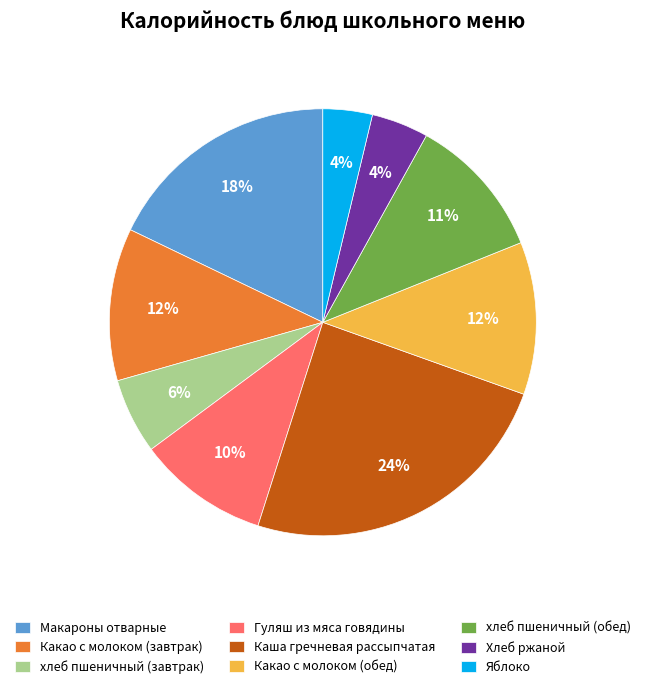

Which slice is the largest?

Каша гречневая рассыпчатая